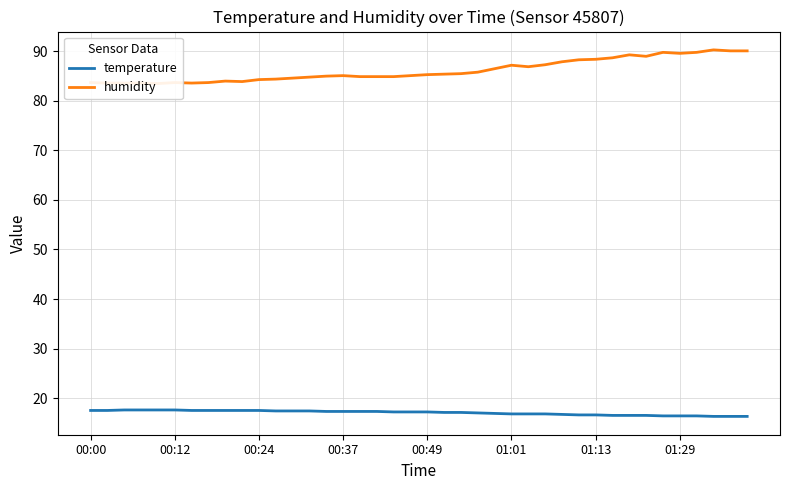

What is the total value across all series at 34?

106.2